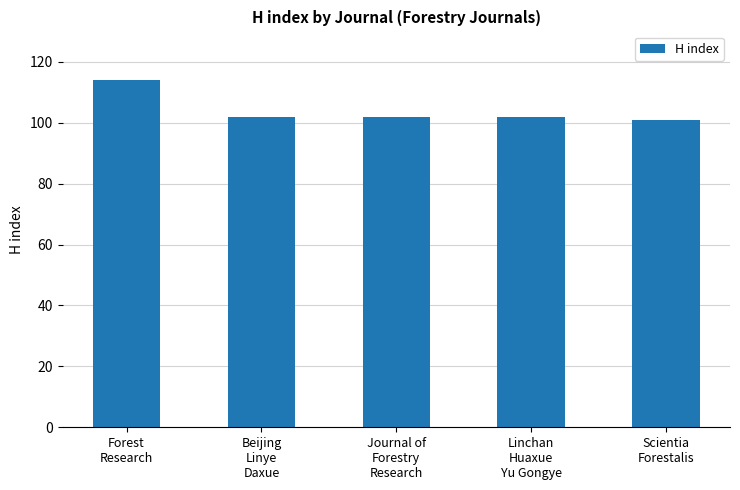

What is the sum of all values?

521